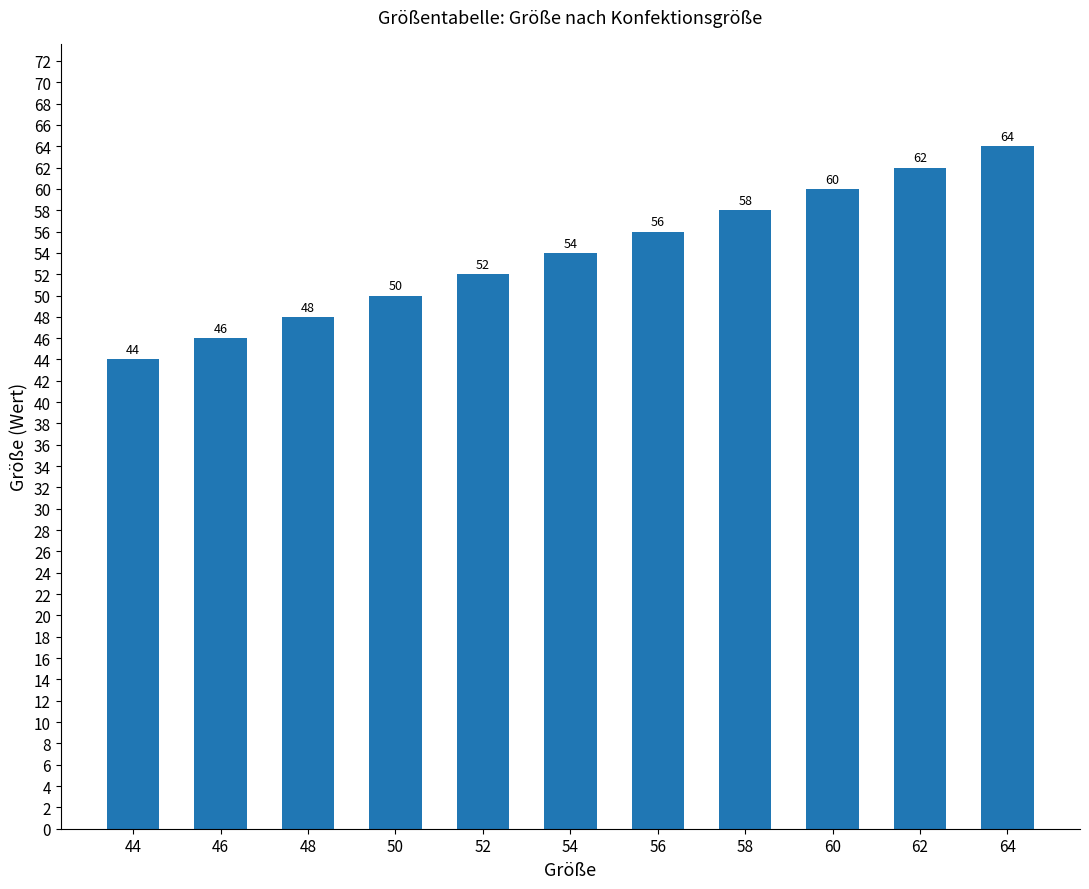

Does the chart contain stacked bars?

No